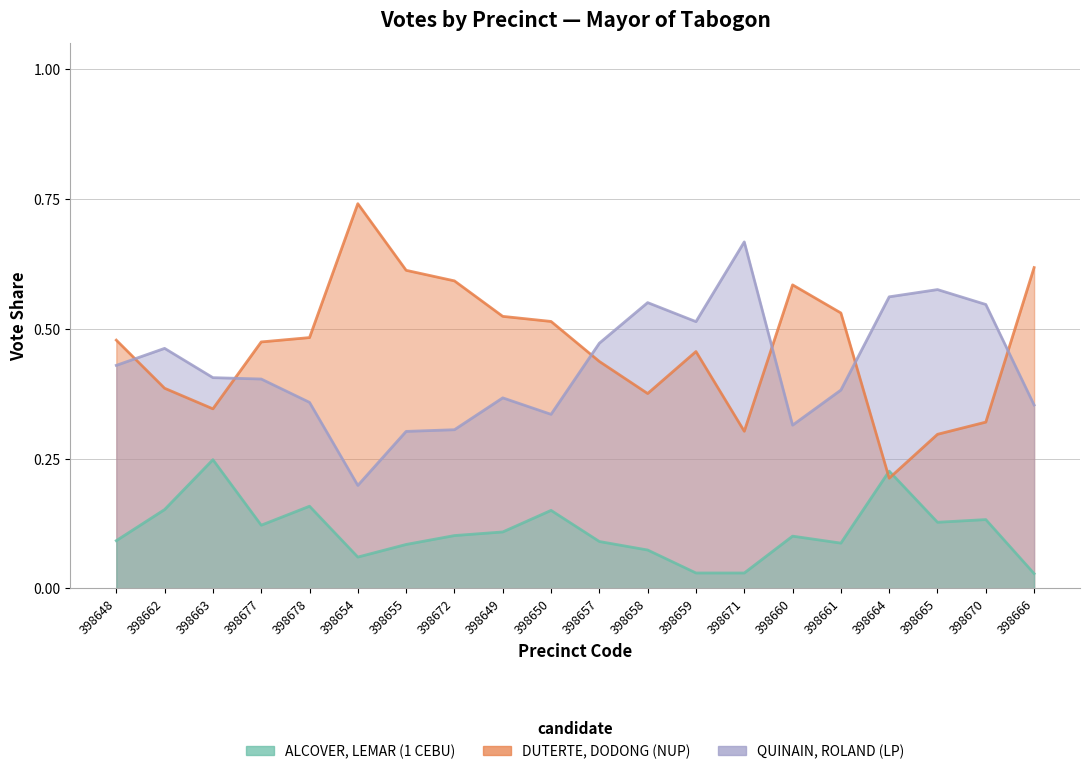

At which category is the sum across all series the highest?

398648